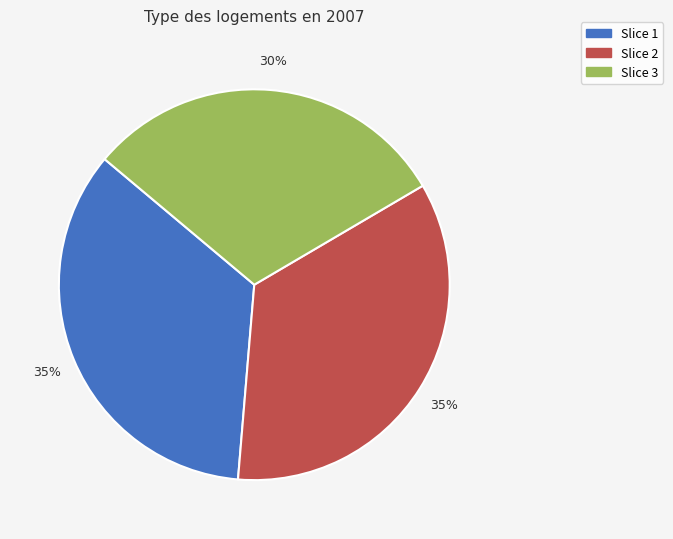

The Slice 2 slice represents 35% of the pie. True or false?

True